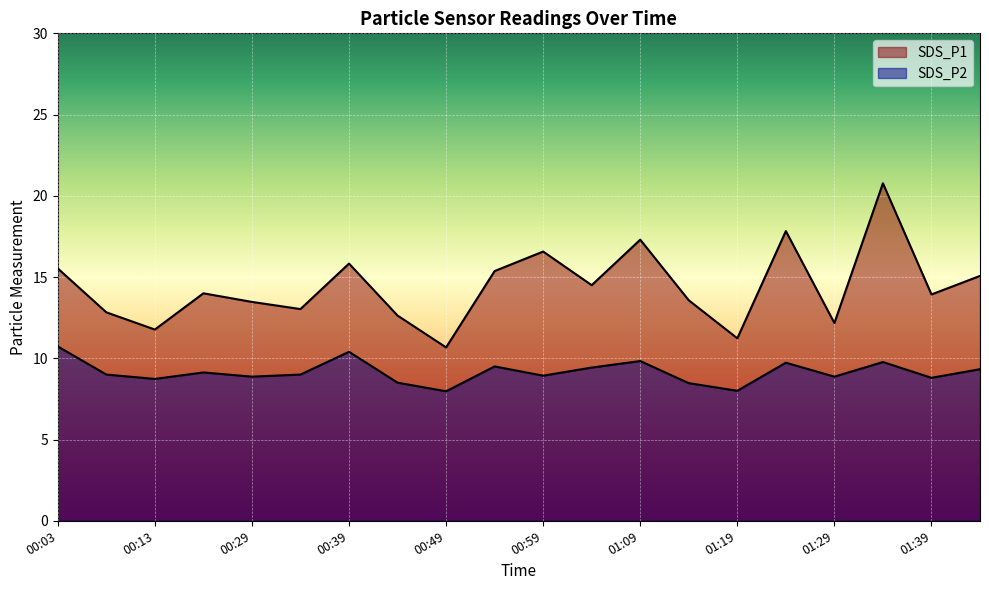

How many lines are shown in the chart?

2